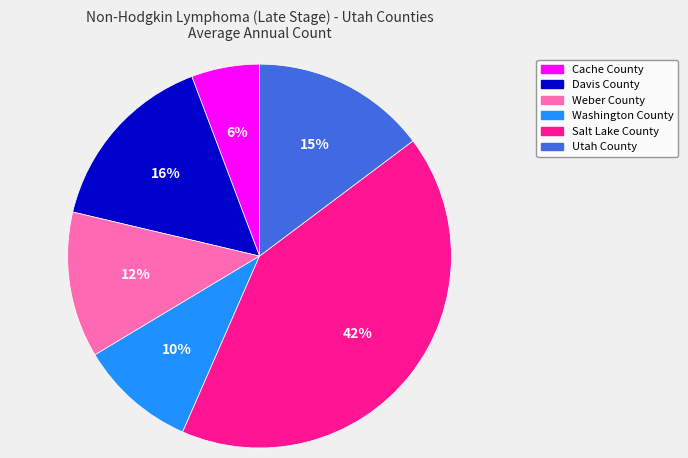

How many slices are in this pie chart?

6